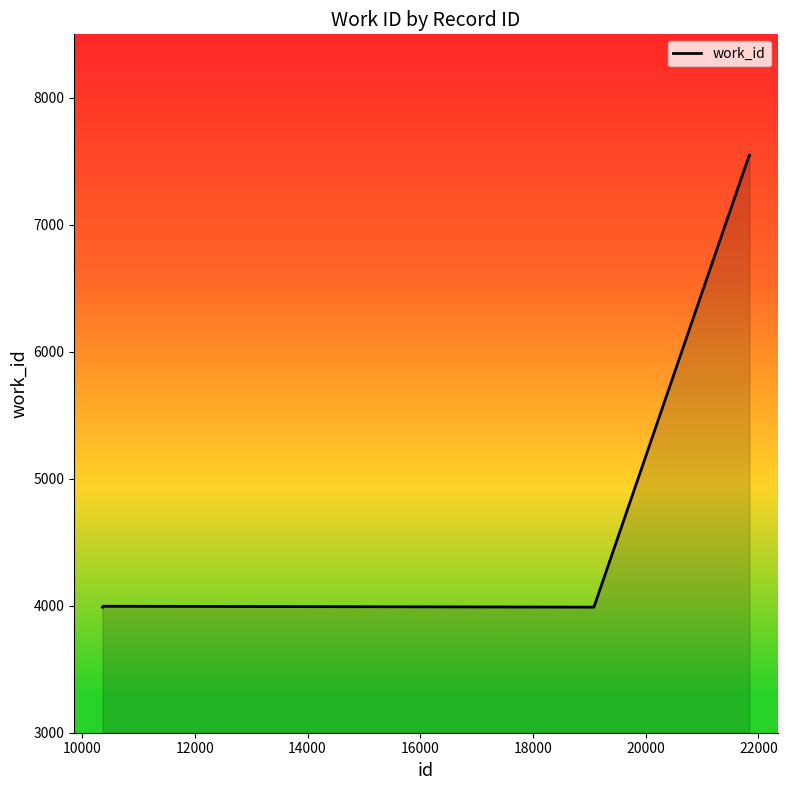

What is the difference between the maximum and minimum values?

3559